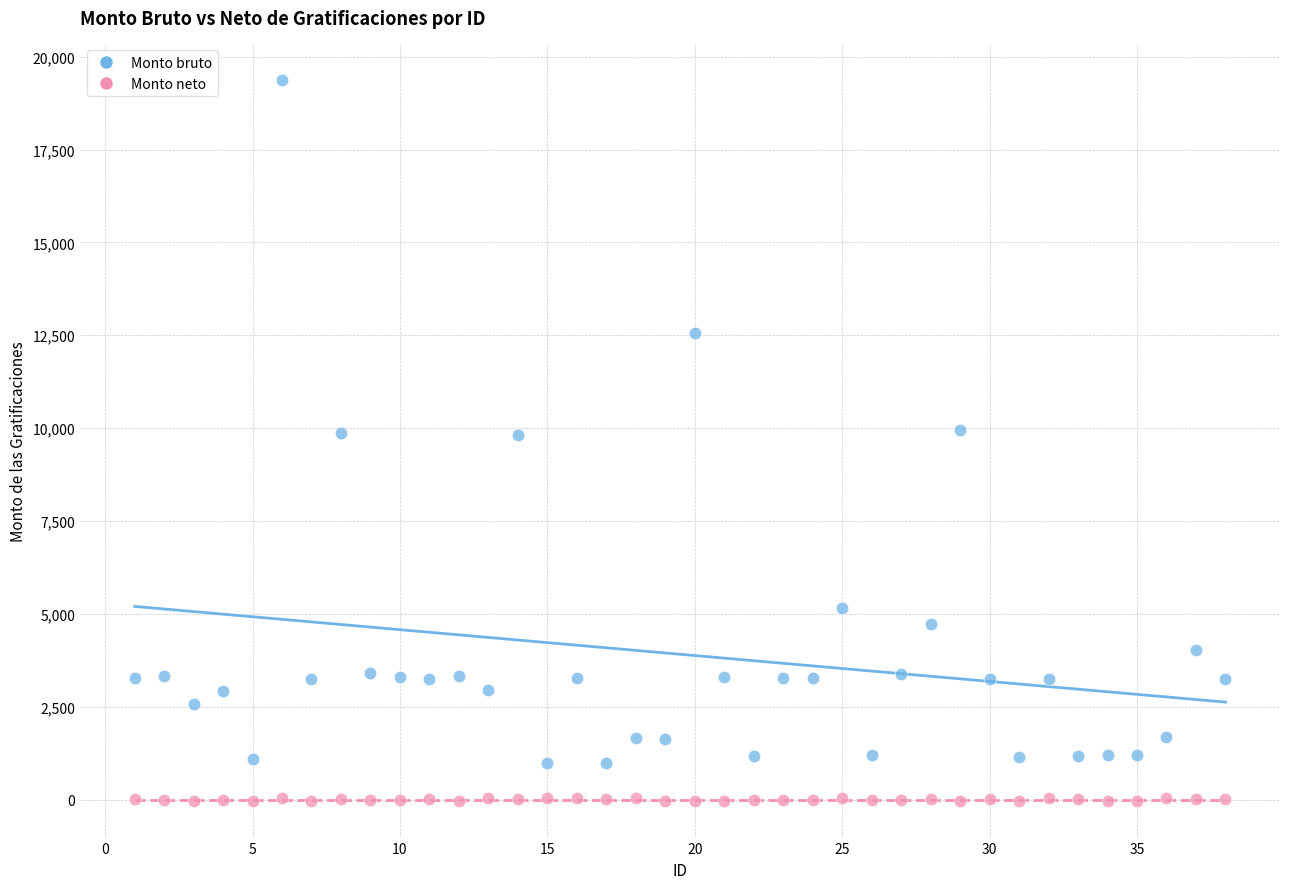

Which series contains the highest Y value?

Monto bruto